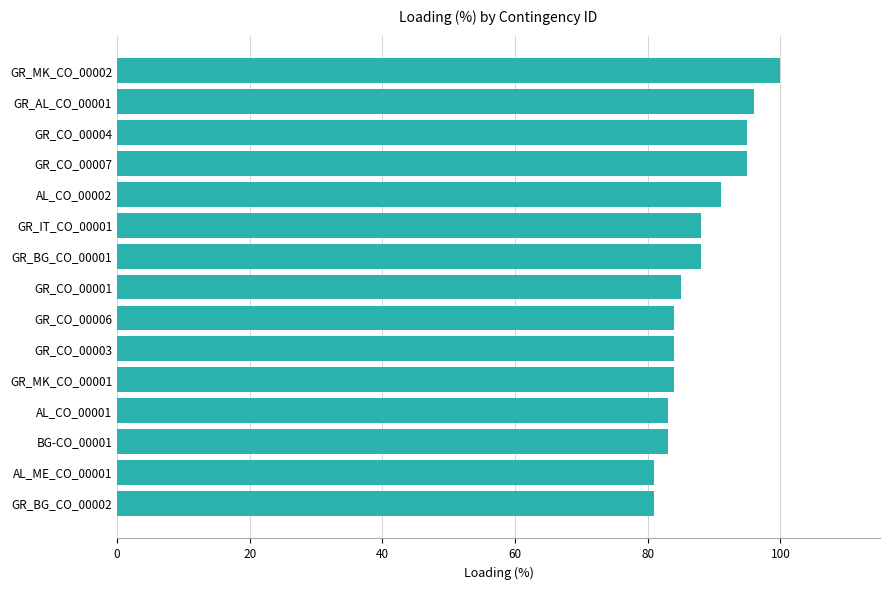

The value at GR_MK_CO_00002 is 100. True or false?

True